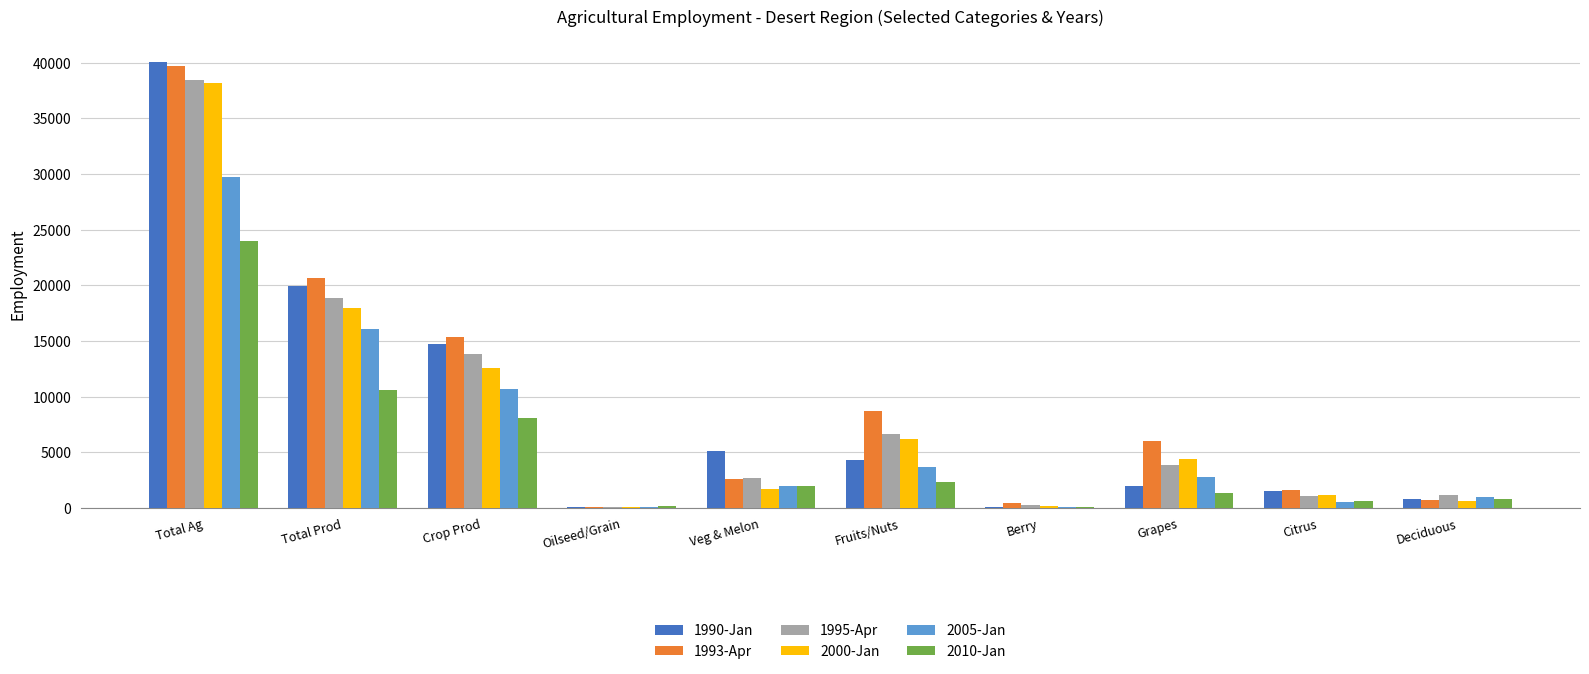

Does the chart contain stacked bars?

No